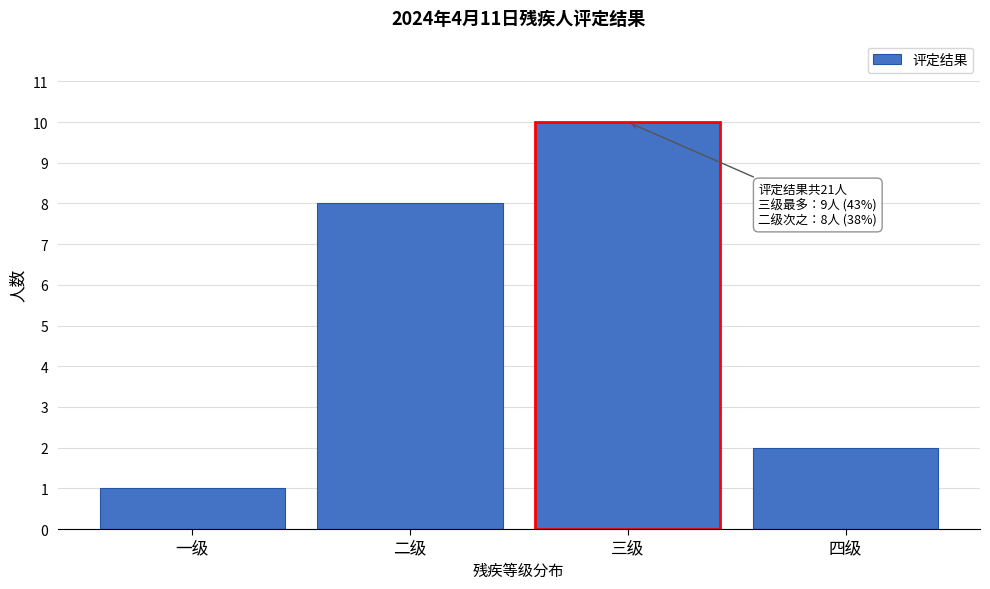

Reading left to right, list all the values displayed in this chart.

1	8	10	2